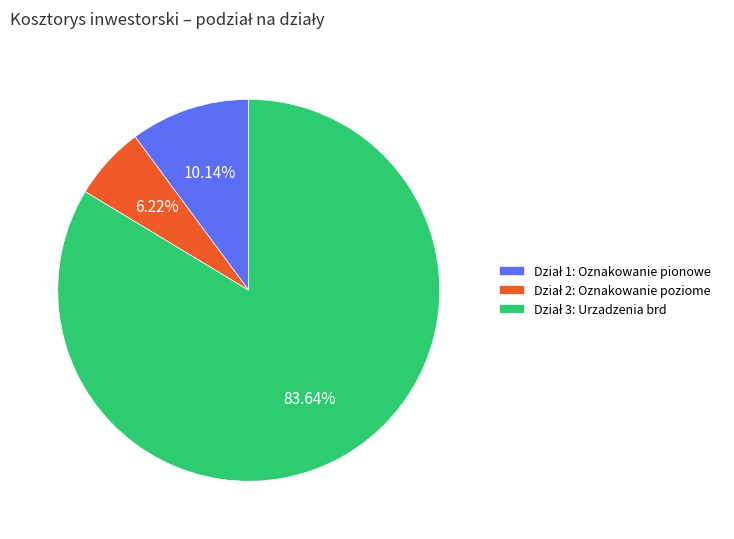

Is there a majority slice in this chart?

Yes